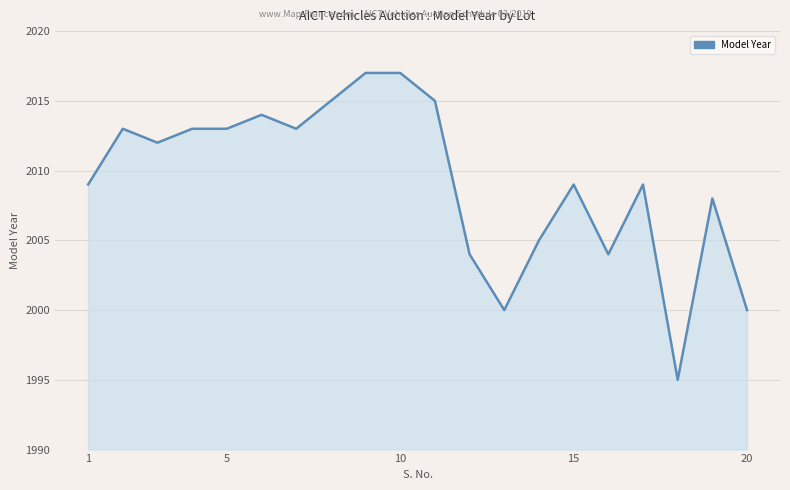

What is the maximum value shown in the chart?

2017